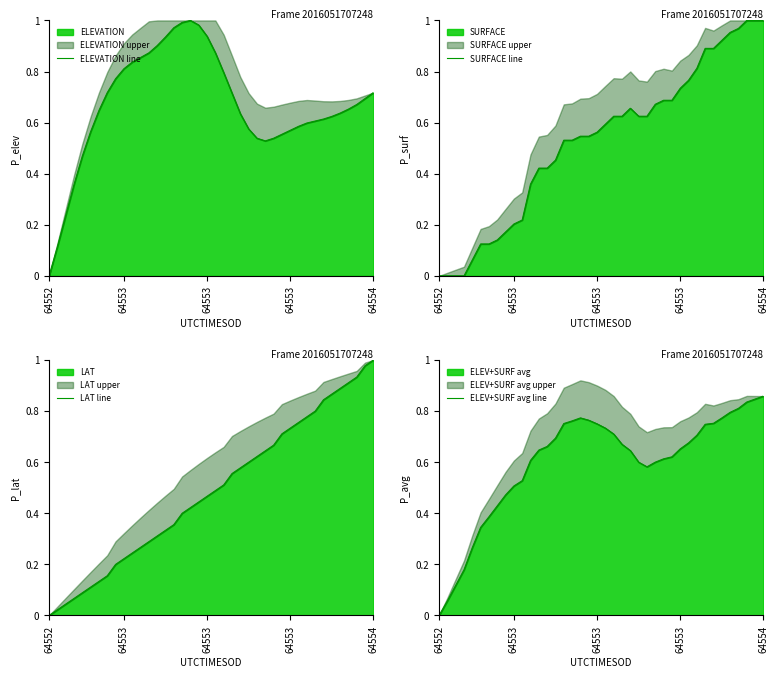

How many distinct data groups are displayed?

4